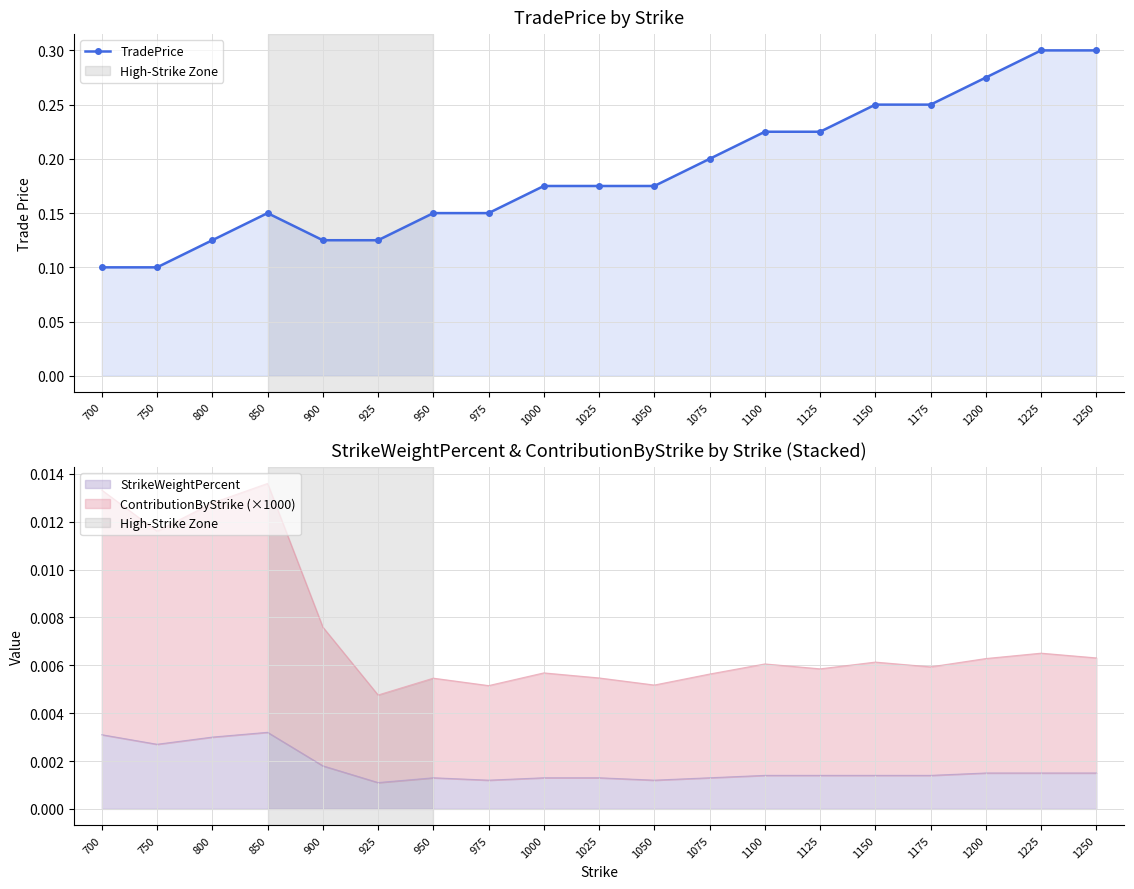

The value at 1050 is 0.2. True or false?

True